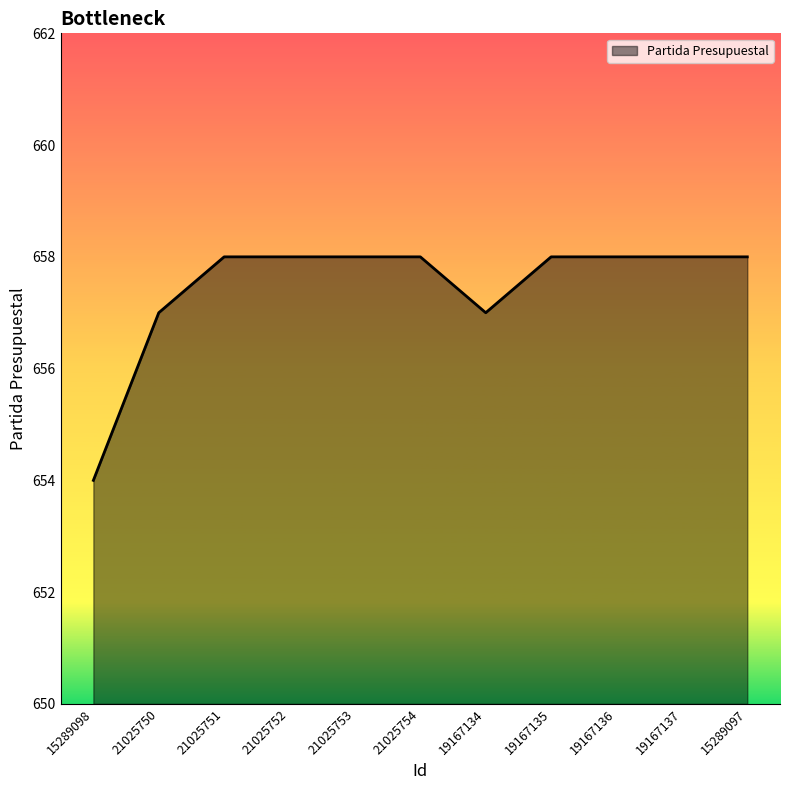

What is the ratio of the value at 19167134 to the value at 15289098?

1.0